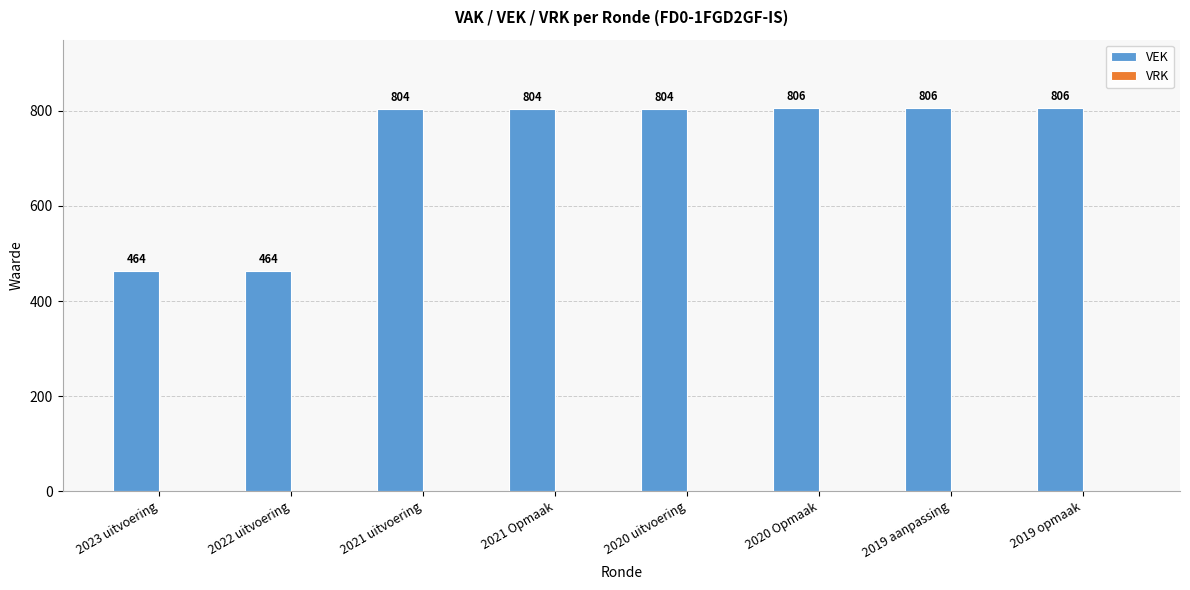

The value at 2021 uitvoering is 1326. True or false?

False